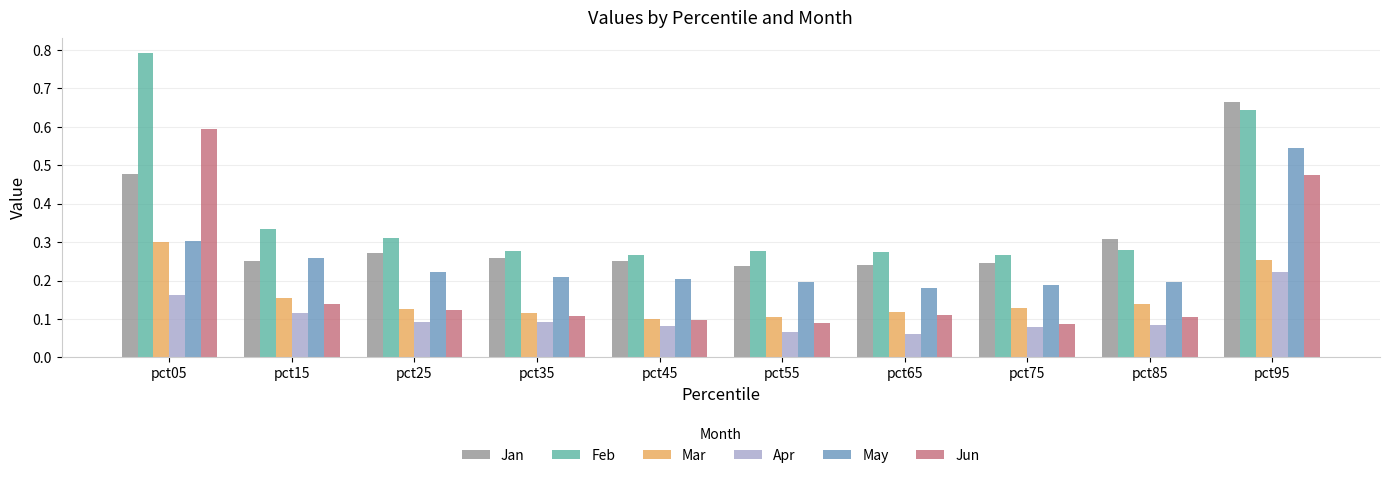

At which category is the sum across all series the highest?

pct95